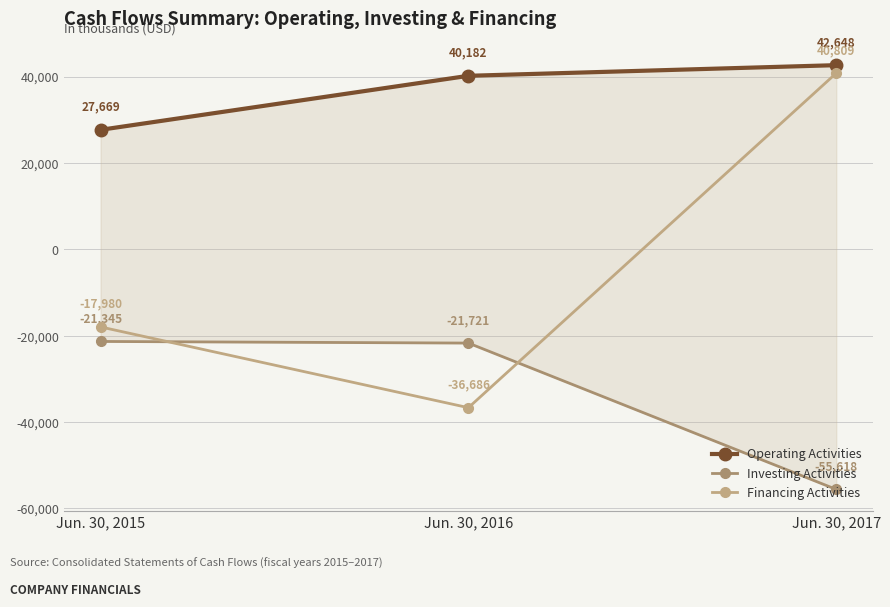

Reading left to right, extract all data points from this chart.

Operating Activities: Jun. 30, 2015=27669	Jun. 30, 2016=40182	Jun. 30, 2017=42648
Investing Activities: Jun. 30, 2015=-21345	Jun. 30, 2016=-21721	Jun. 30, 2017=-55618
Financing Activities: Jun. 30, 2015=-17980	Jun. 30, 2016=-36686	Jun. 30, 2017=40809